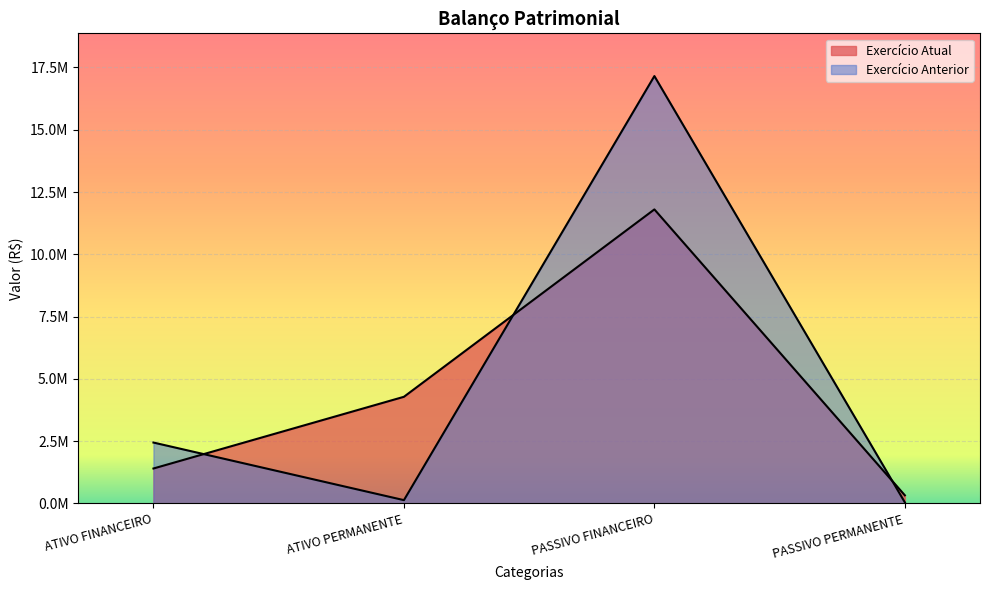

What is the highest value of the Exercício Atual series?

11802297.5